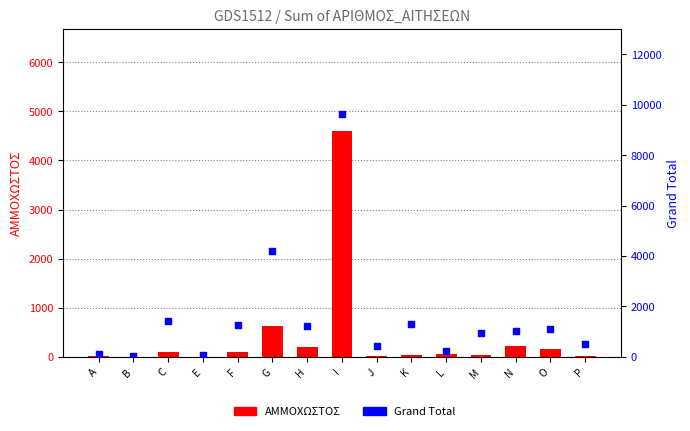

Is the value of Grand Total at G greater than the value of ΑΜΜΟΧΩΣΤΟΣ at H?

Yes